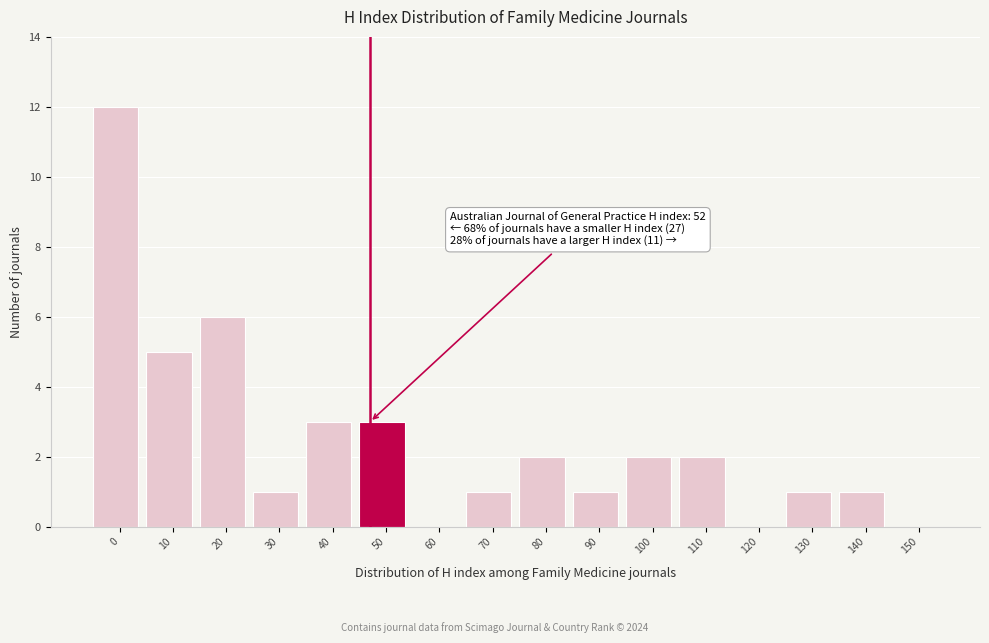

Reading left to right, extract all data points from this chart.

0=12	10=5	20=6	30=1	40=3	50=3	60=0	70=1	80=2	90=1	100=2	110=2	120=0	130=1	140=1	150=0